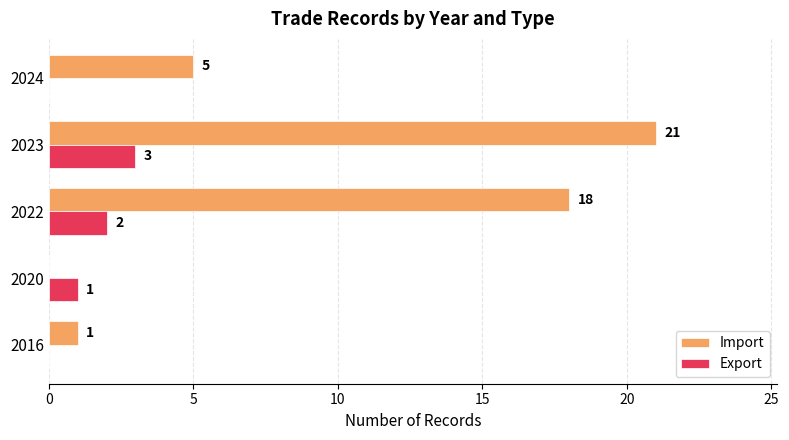

At which label is Import closest to 10?

2024